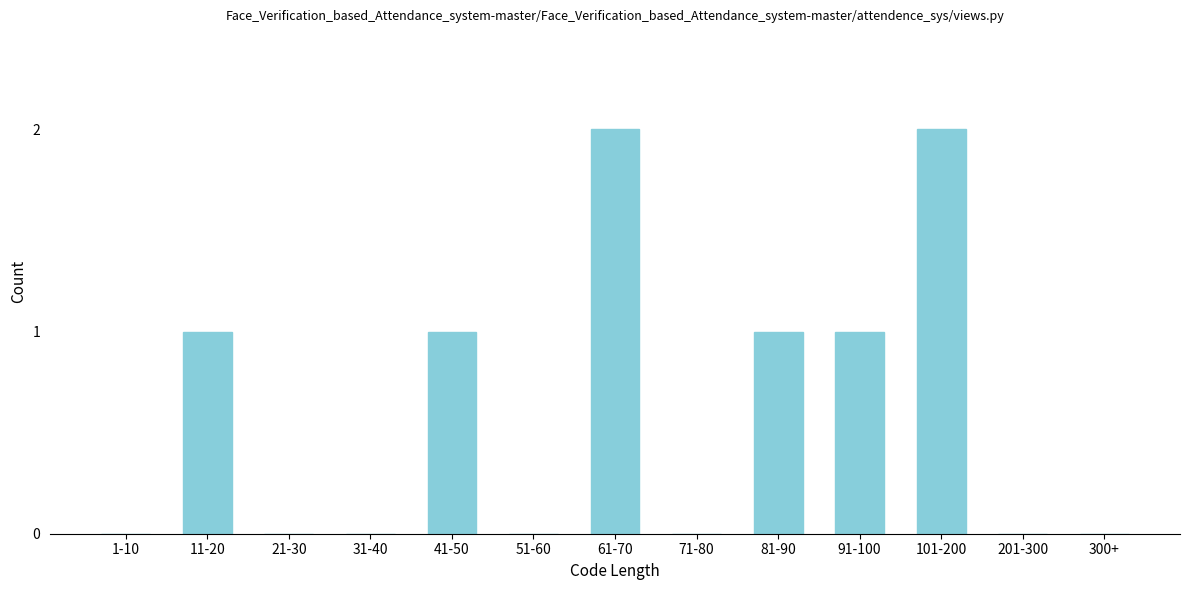

Reading left to right, what are all the values shown in this chart?

1-10=0	11-20=1	21-30=0	31-40=0	41-50=1	51-60=0	61-70=2	71-80=0	81-90=1	91-100=1	101-200=2	201-300=0	300+=0